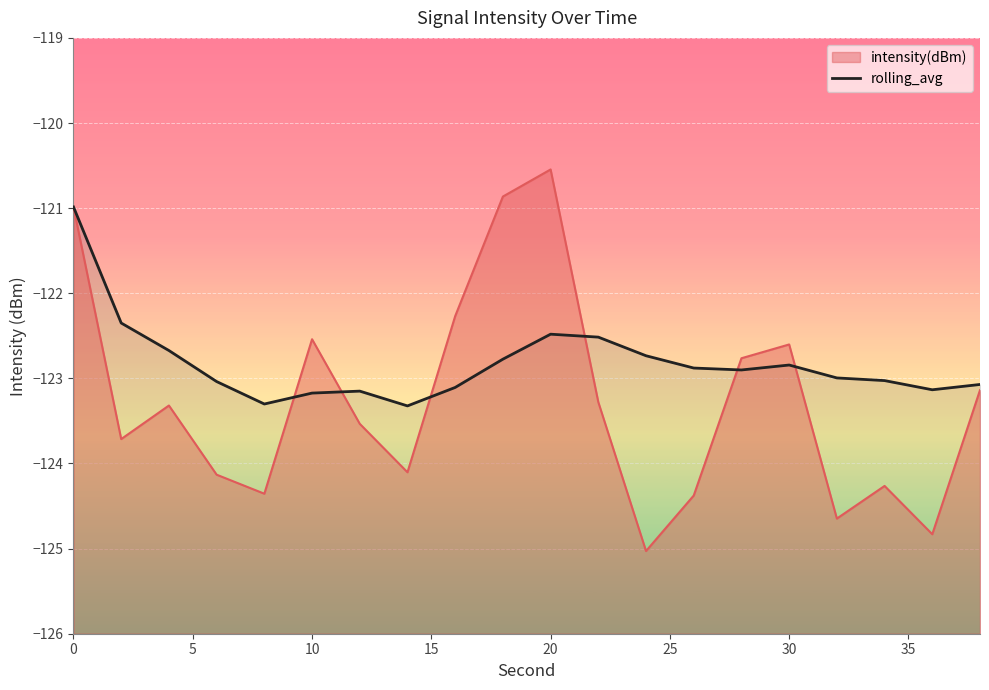

The value at 15 is -39.5. True or false?

False